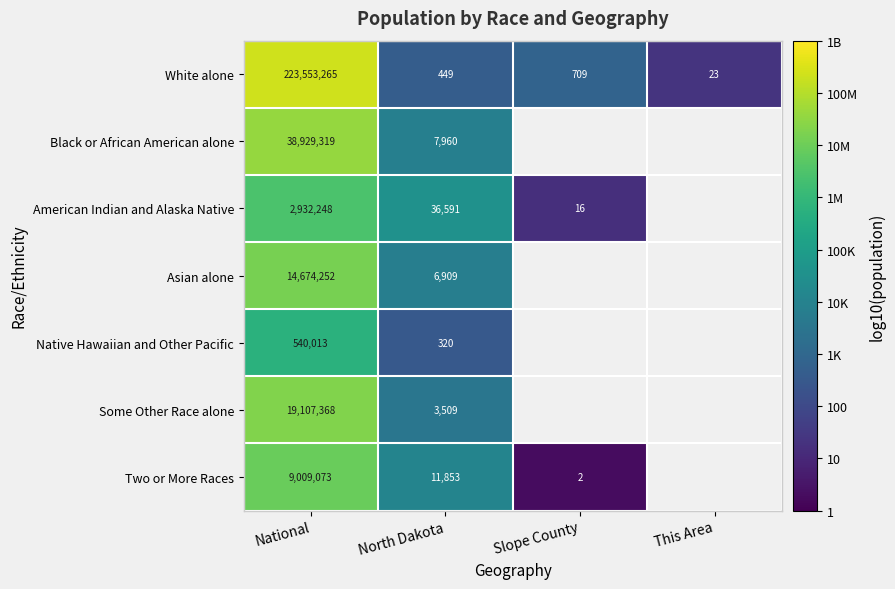

At which label does White alone reach its minimum?

This Area